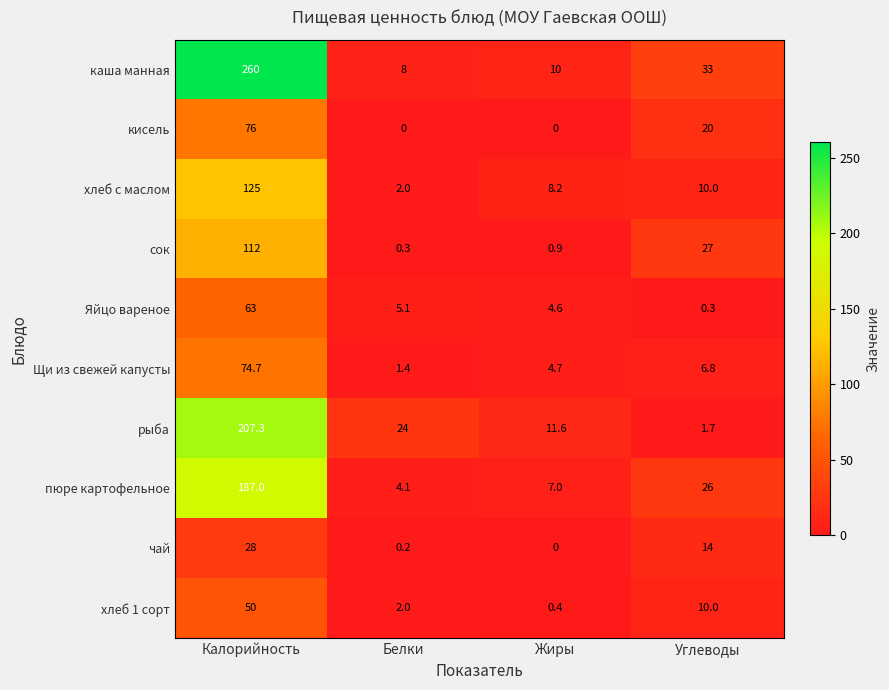

Rank the series at Калорийность from highest to lowest value.

каша манная, рыба, пюре картофельное, хлеб с маслом, сок, кисель, Щи из свежей капусты, Яйцо вареное, хлеб 1 сорт, чай